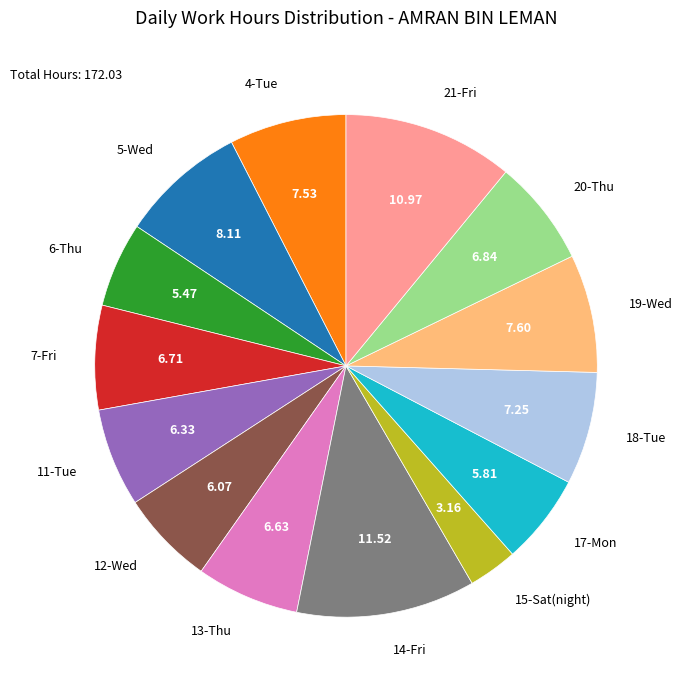

How many segments does this pie chart have?

14